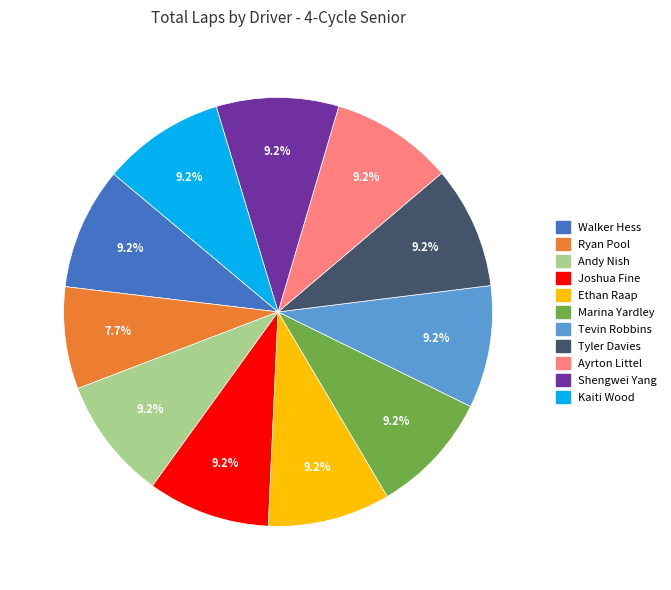

Is it true that Kaiti Wood is 9% of the pie?

True